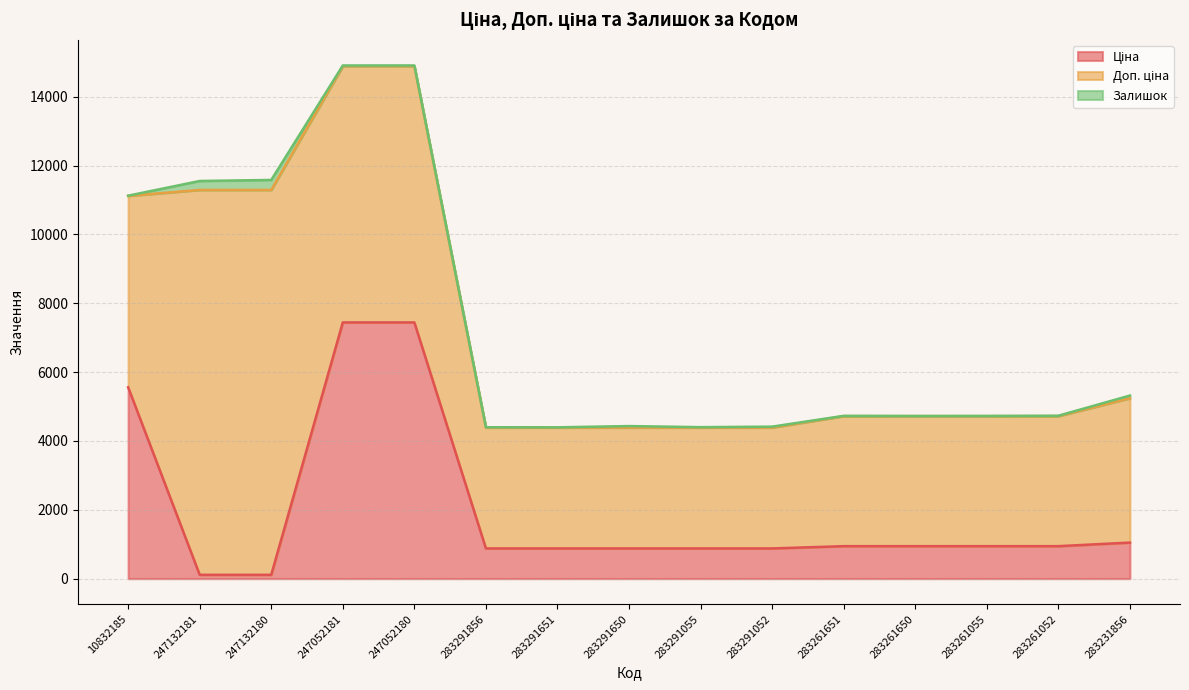

What is the highest value of the Залишок series?

290.0